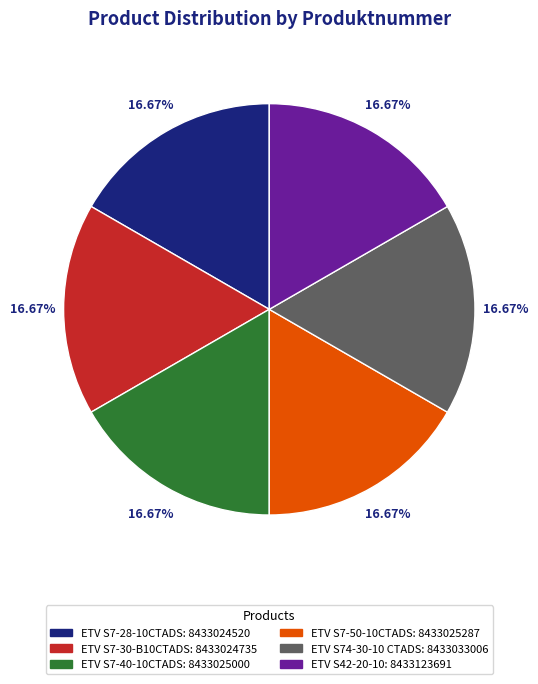

How many segments does this pie chart have?

6